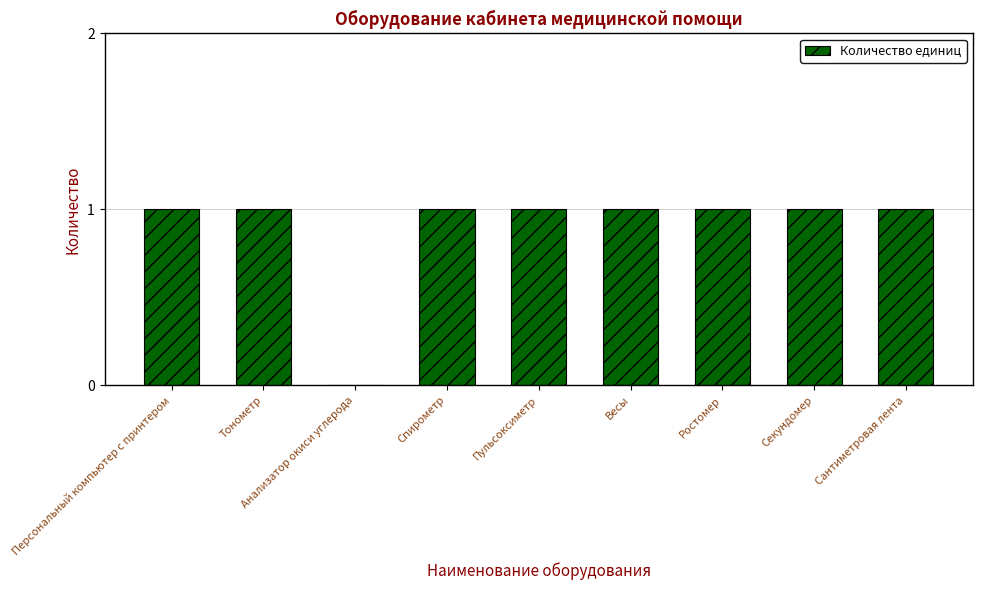

The value at Персональный компьютер с принтером is 1. True or false?

True